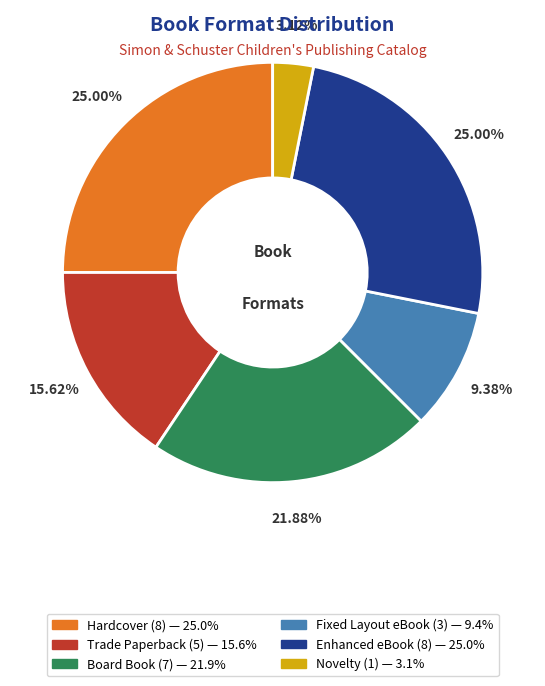

Does Hardcover account for over 50% of the chart?

No